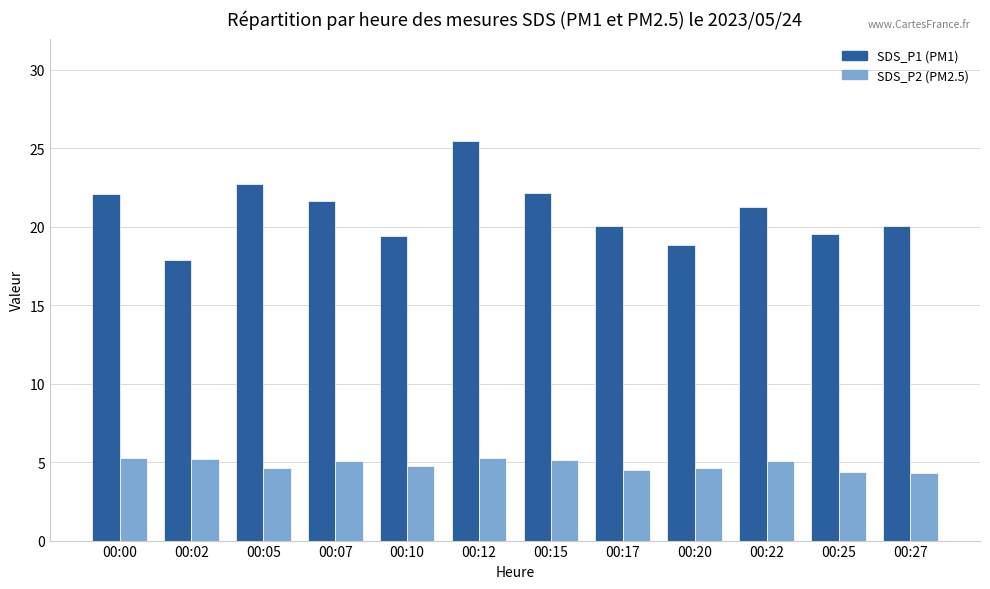

What is the greatest value displayed?

25.5